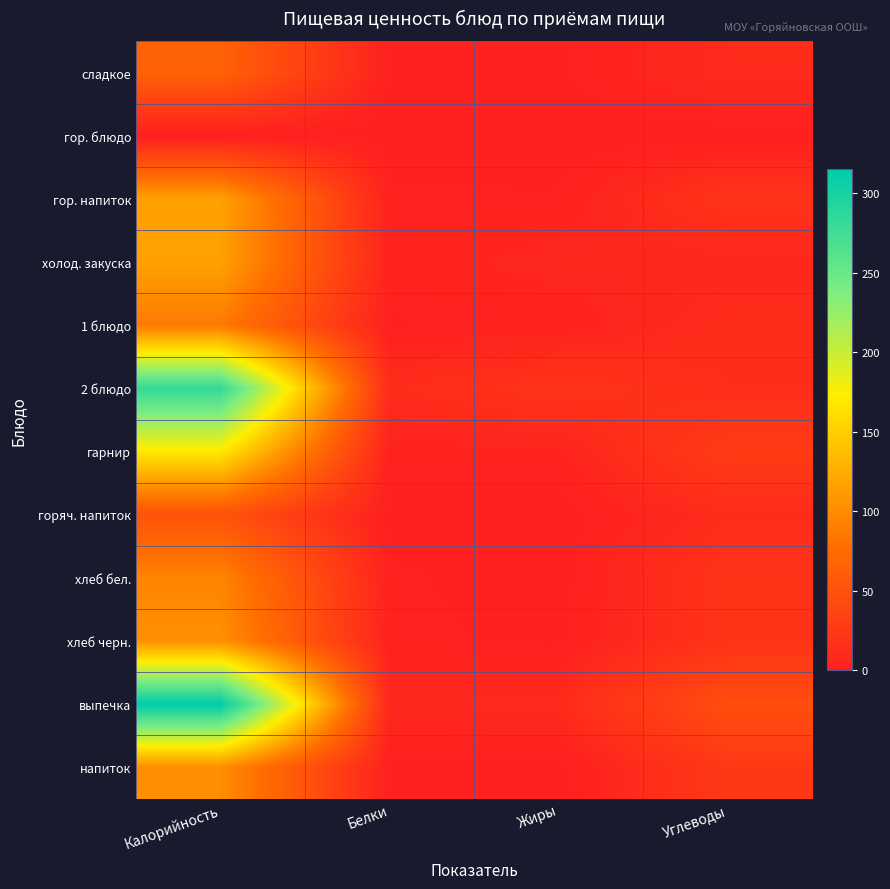

Which series has the largest total across all categories?

выпечка